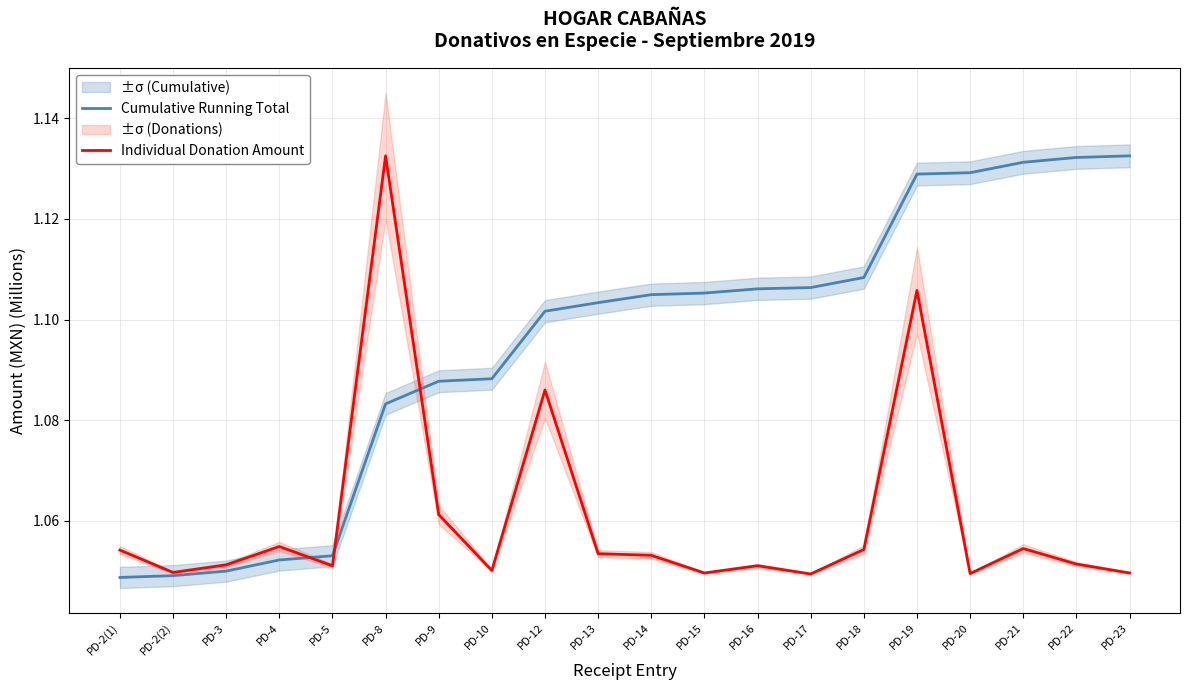

Does the chart display data point markers on the line(s)?

No